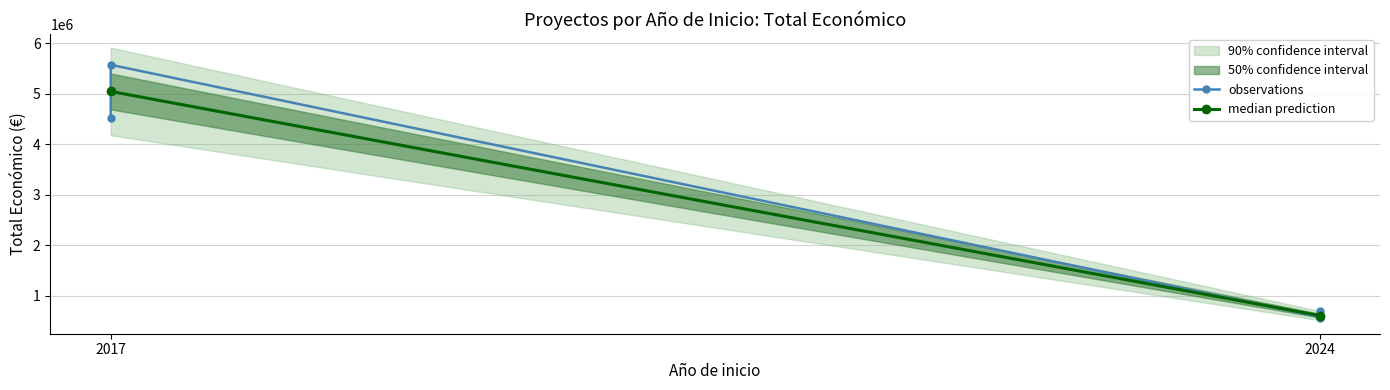

What is the approximate value at 2024, to the nearest 50?

585350